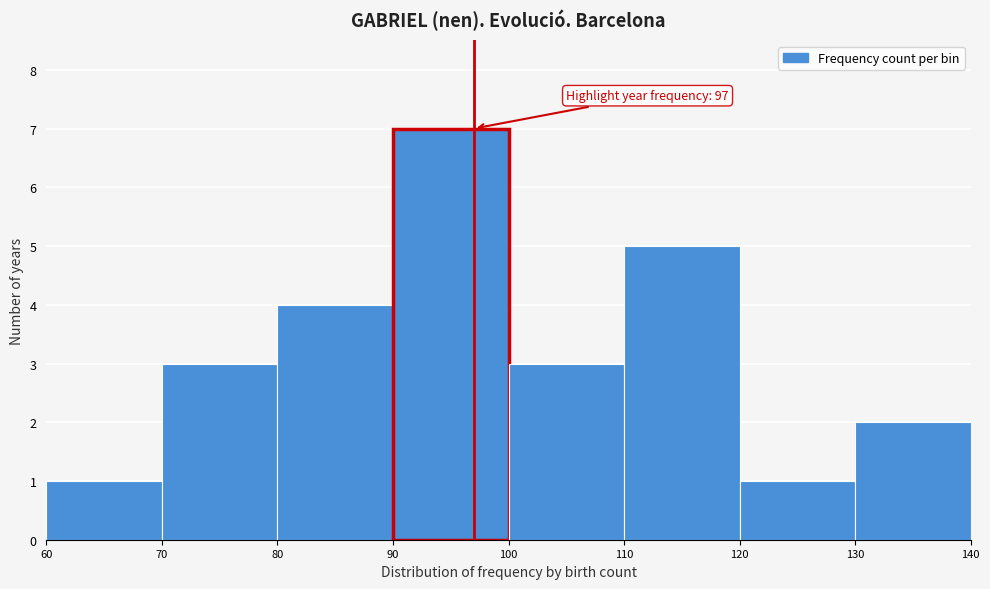

Over which range of the x-axis is the bar tallest?

90 to 100